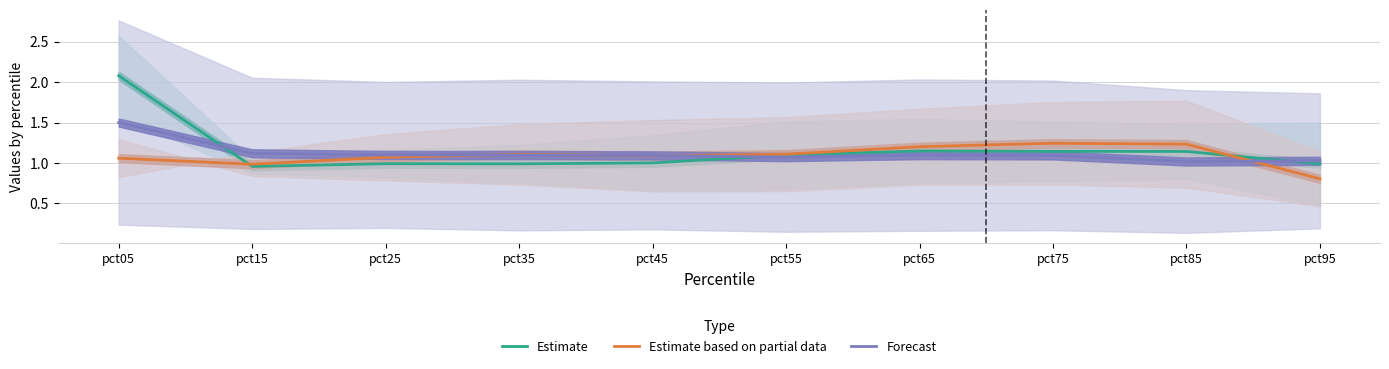

What is the difference between the maximum and minimum values in the Forecast series?

0.5